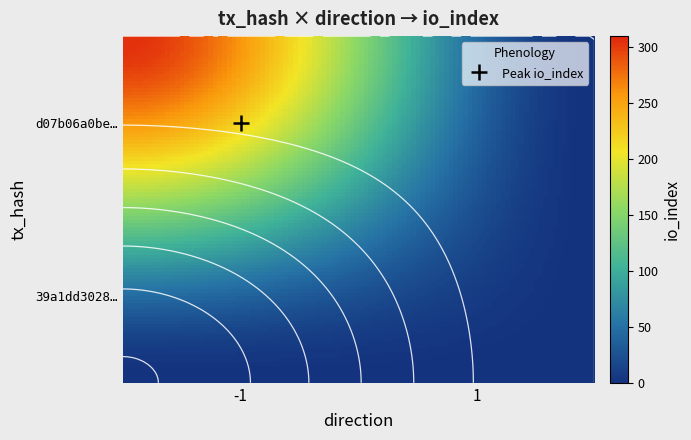

How many d07b06a0be369f5e5223d7536ffd7816cd4a6ae values are between 0 and 305?

2